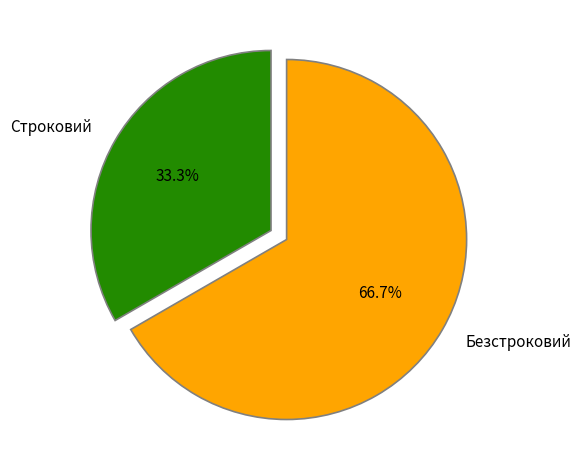

What is the largest slice in the pie chart?

Безстроковий